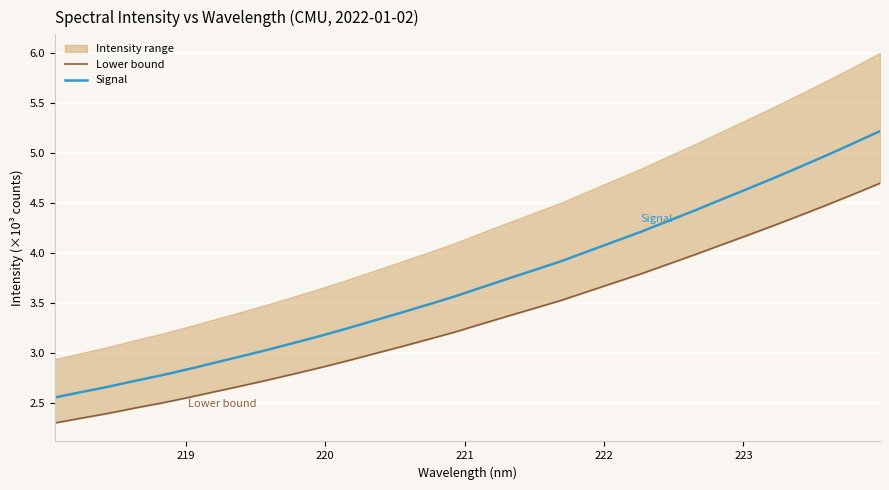

What is the highest value of the Signal series?

5.2